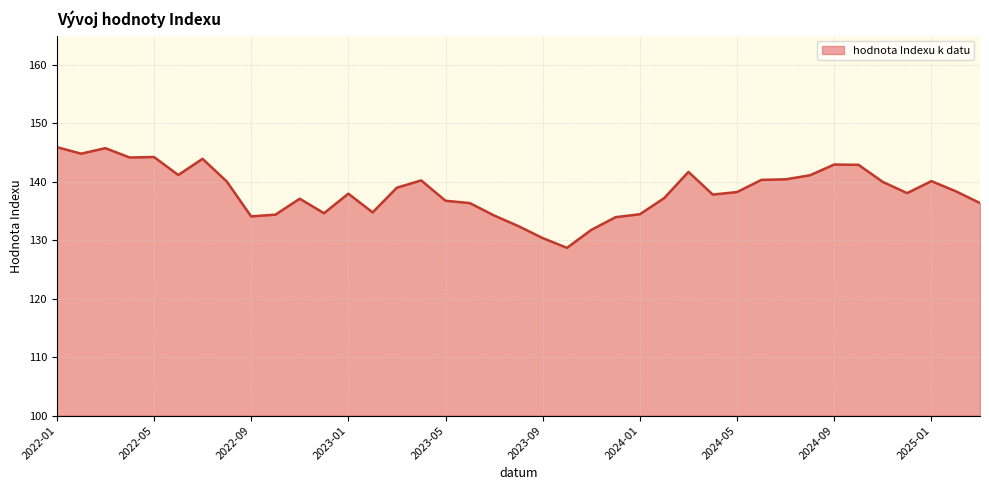

What is the difference between the maximum and minimum values?

17.2